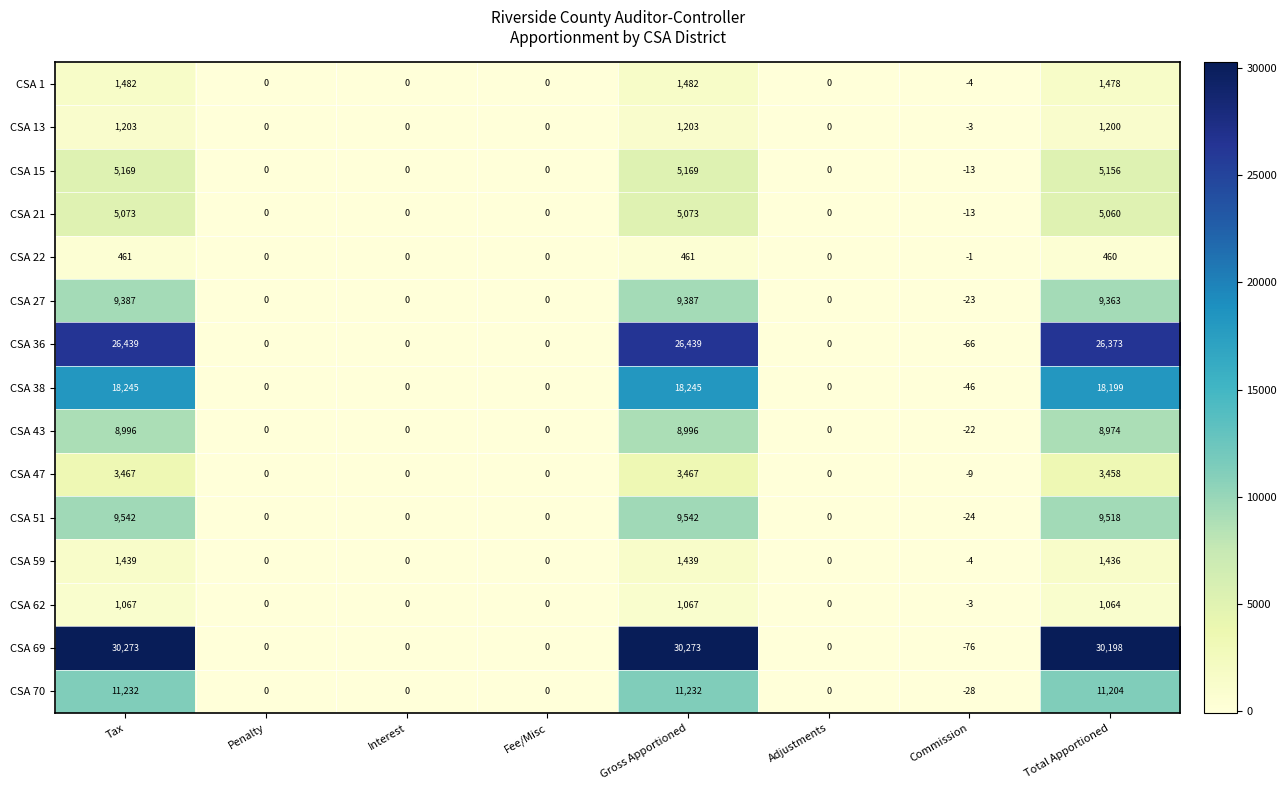

At which category does the chart reach its minimum across all series?

Commission